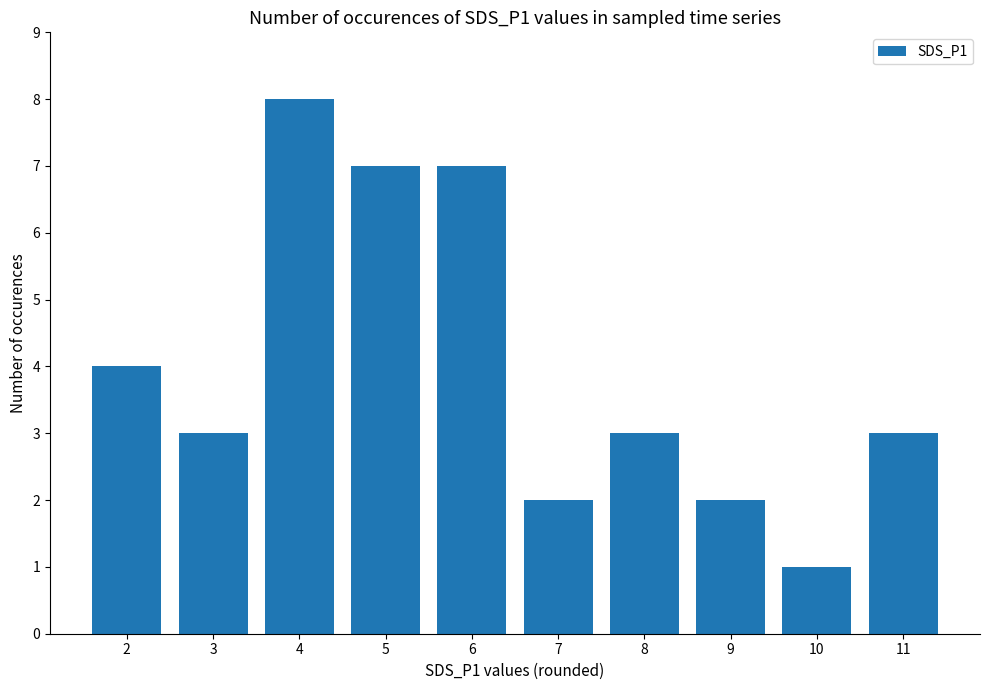

Count the number of data series in this chart.

1